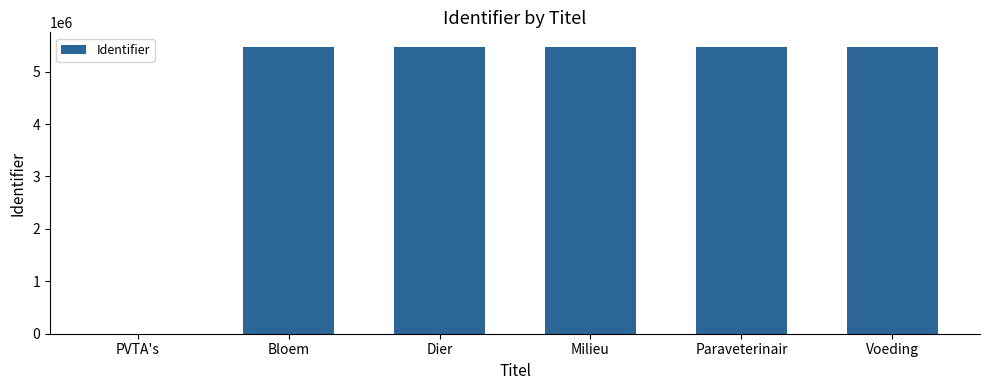

What is the ratio of the value at Dier to the value at Paraveterinair?

1.0